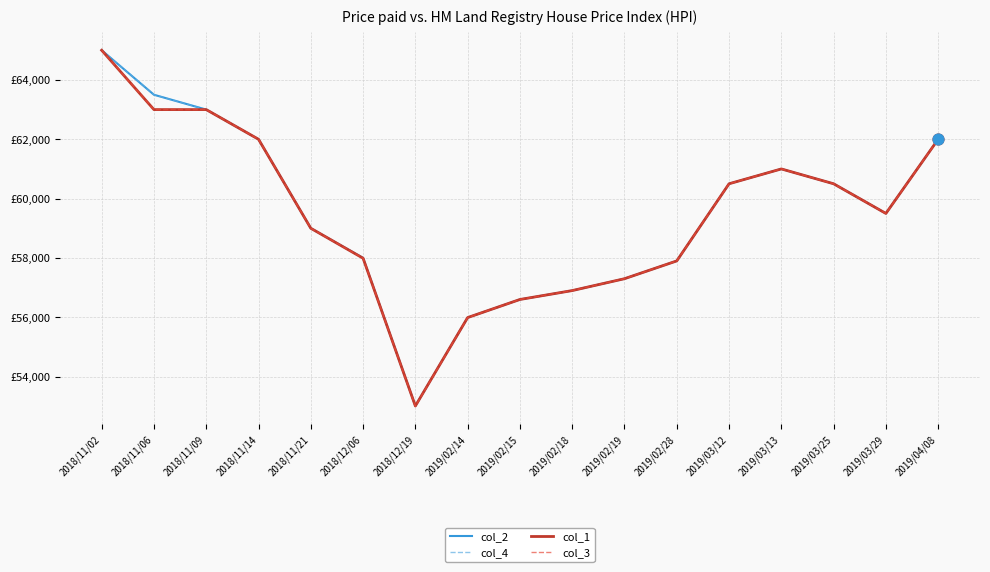

Is the value of col_1 at 2018/11/14 greater than the value of col_3 at 2019/02/18?

Yes